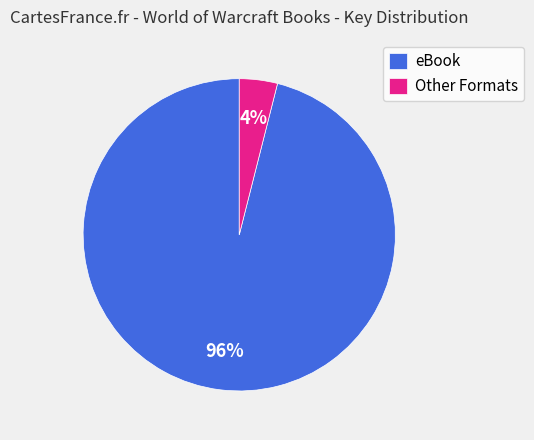

Combined, do Other Formats and eBook account for over 50%?

Yes